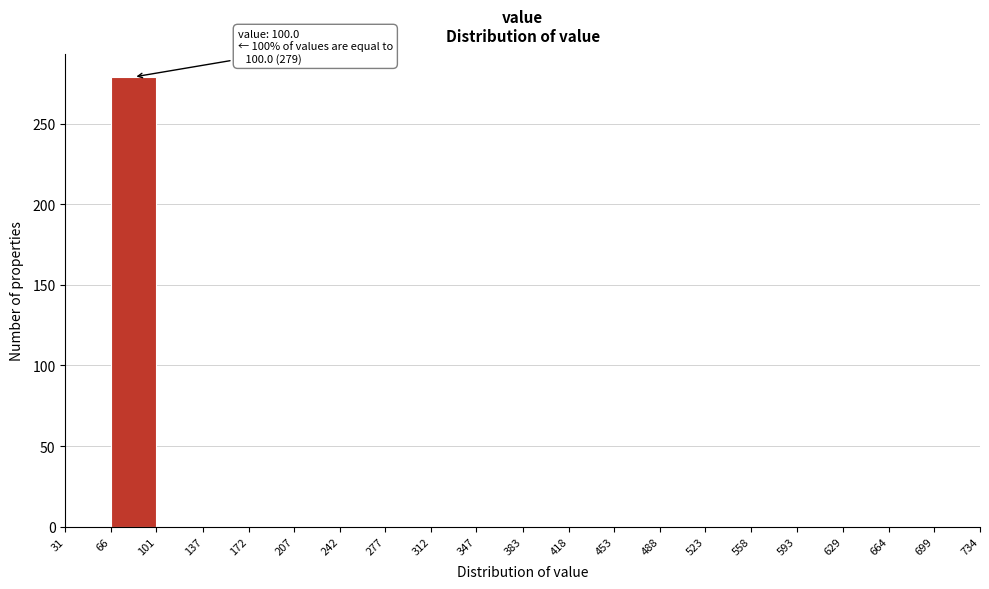

Over which range of the x-axis is the bar tallest?

66 to 101